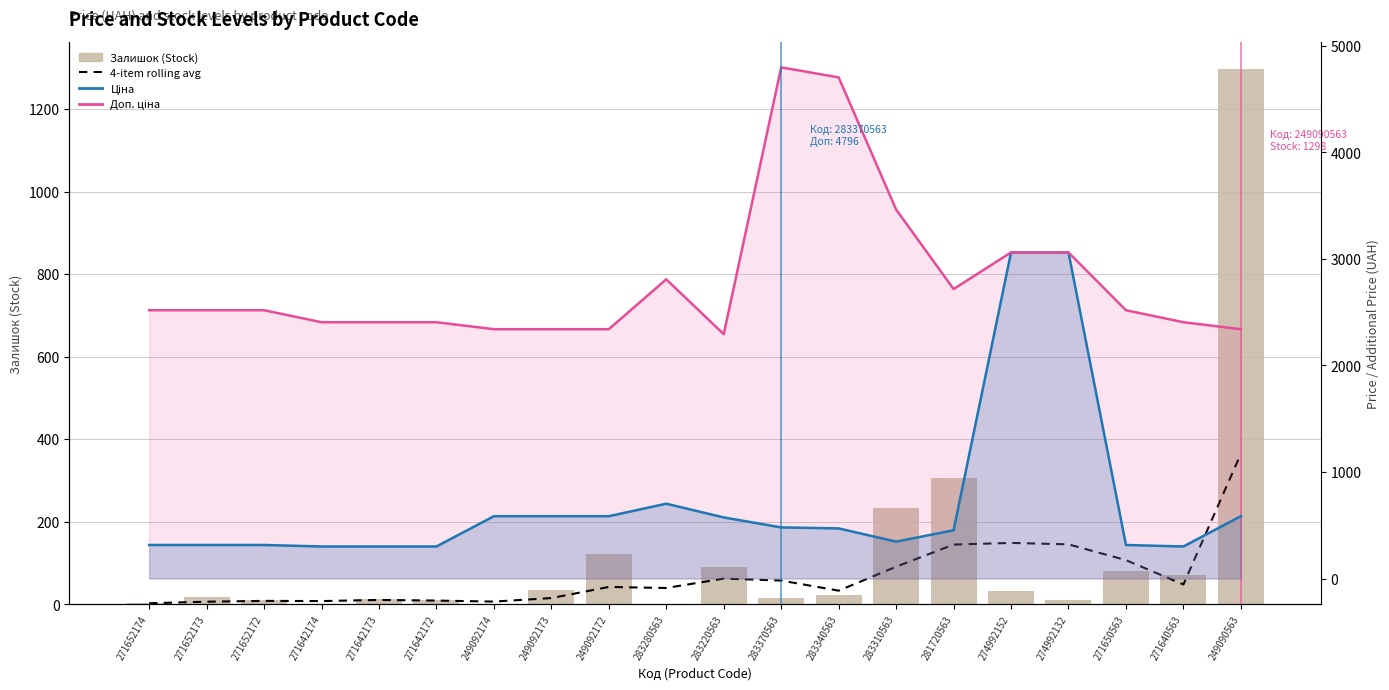

Which series has the largest total across all categories?

Доп. ціна